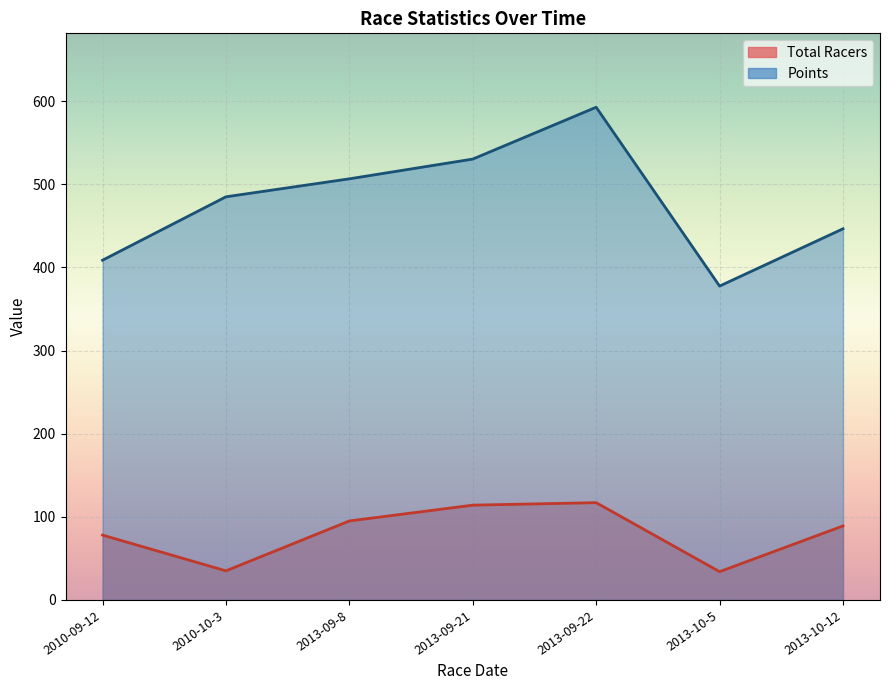

What are all the series names shown in the legend?

Total Racers, Points